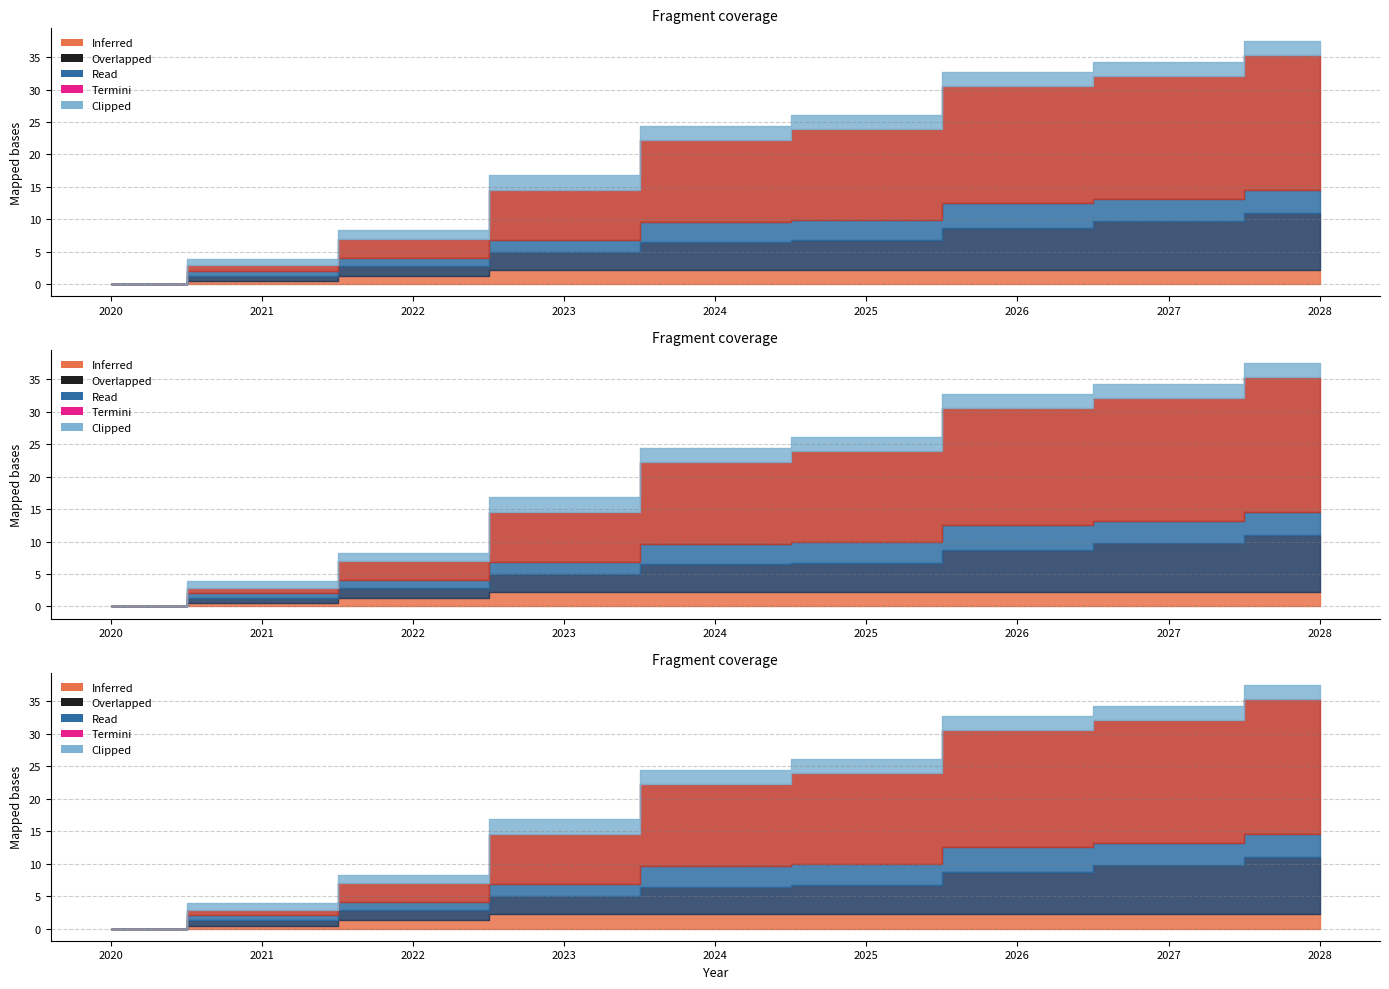

How many lines are shown in the chart?

5